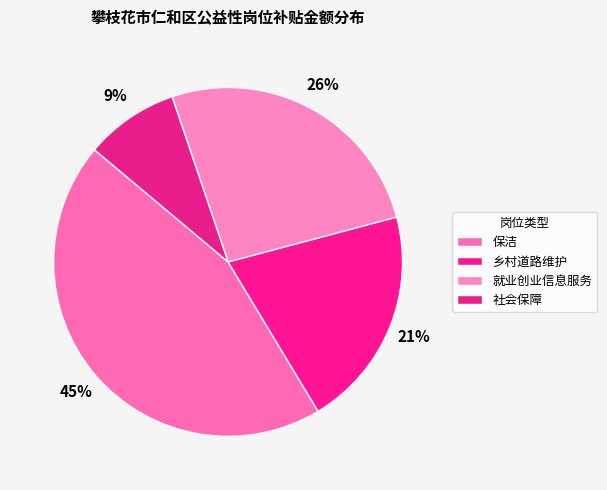

The 保洁 slice represents 16% of the pie. True or false?

False